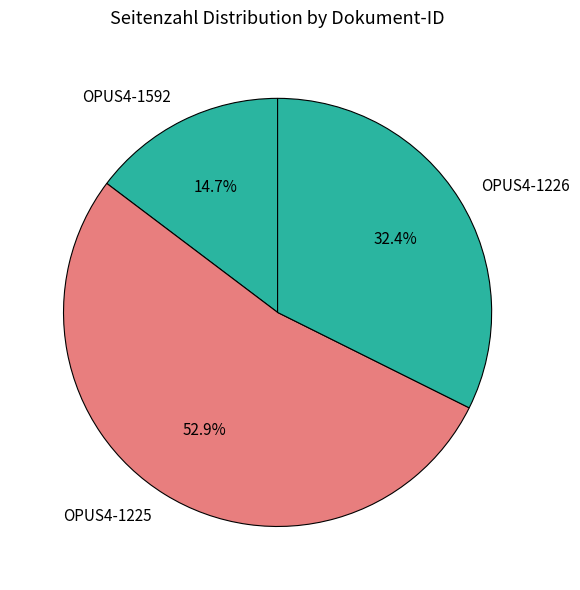

To the nearest percent, what is the combined percentage of OPUS4-1592 and OPUS4-1225?

68%